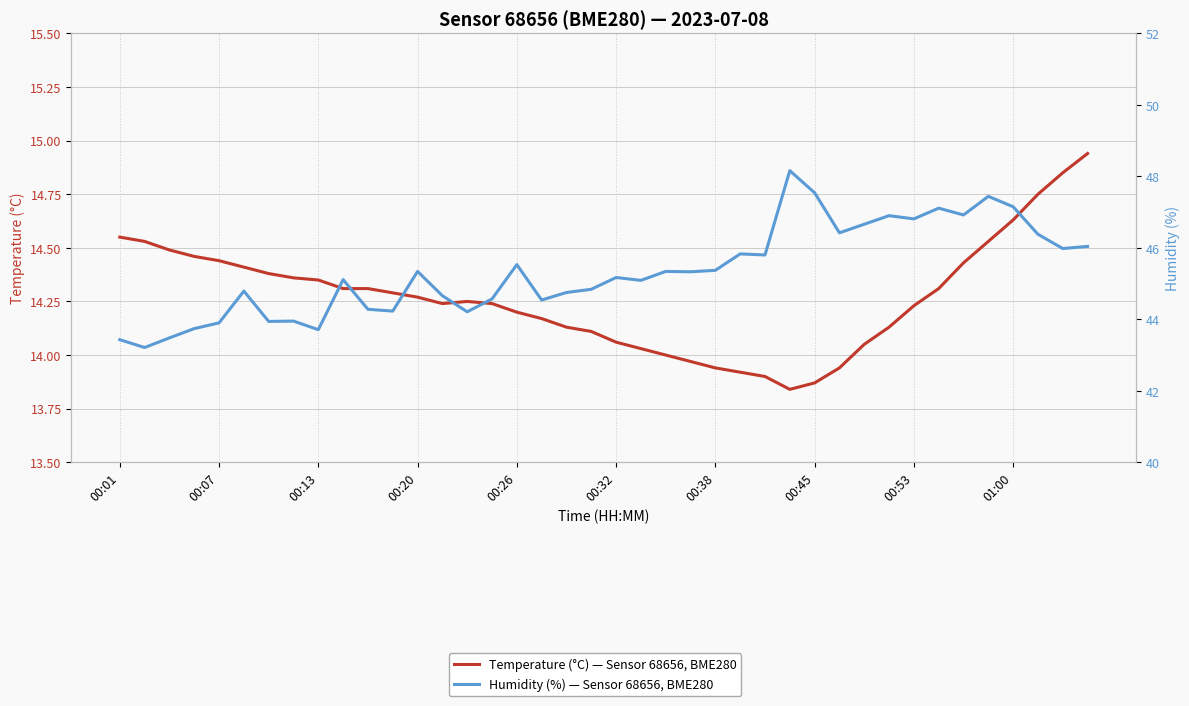

Is it true that Temperature (°C) equals 7.8 at 21?

False